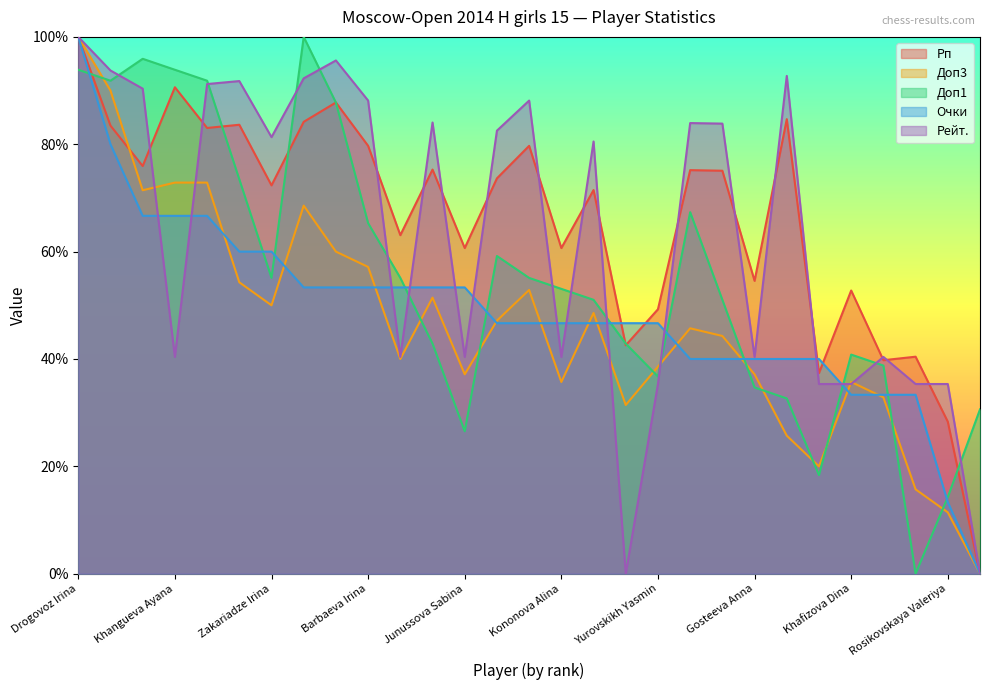

What is the difference between the maximum and second lowest values in the Очки series?

86.7